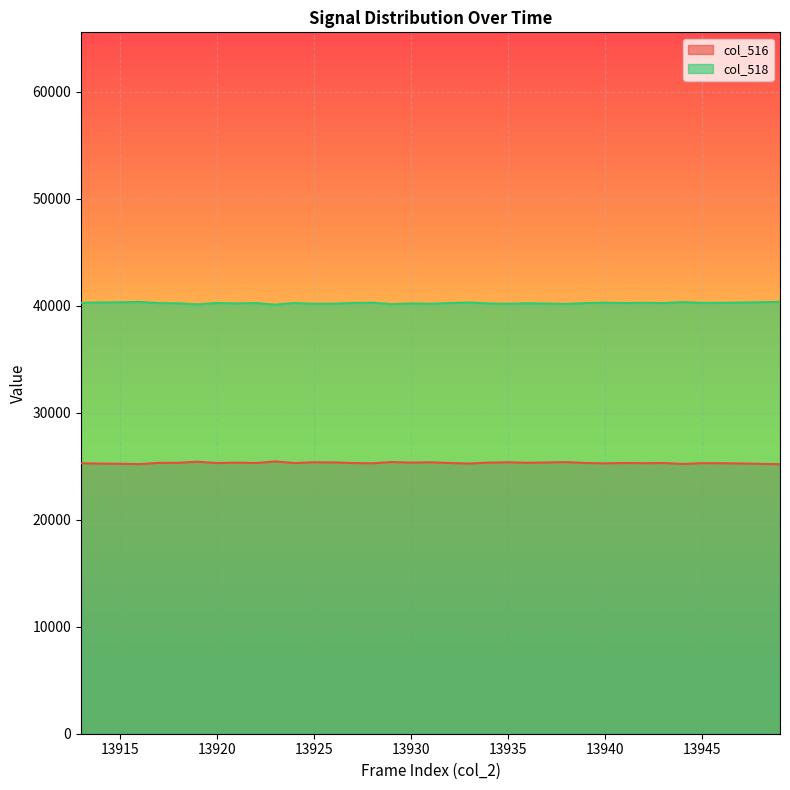

Rank the series by their average value, from highest to lowest.

col_518, col_516